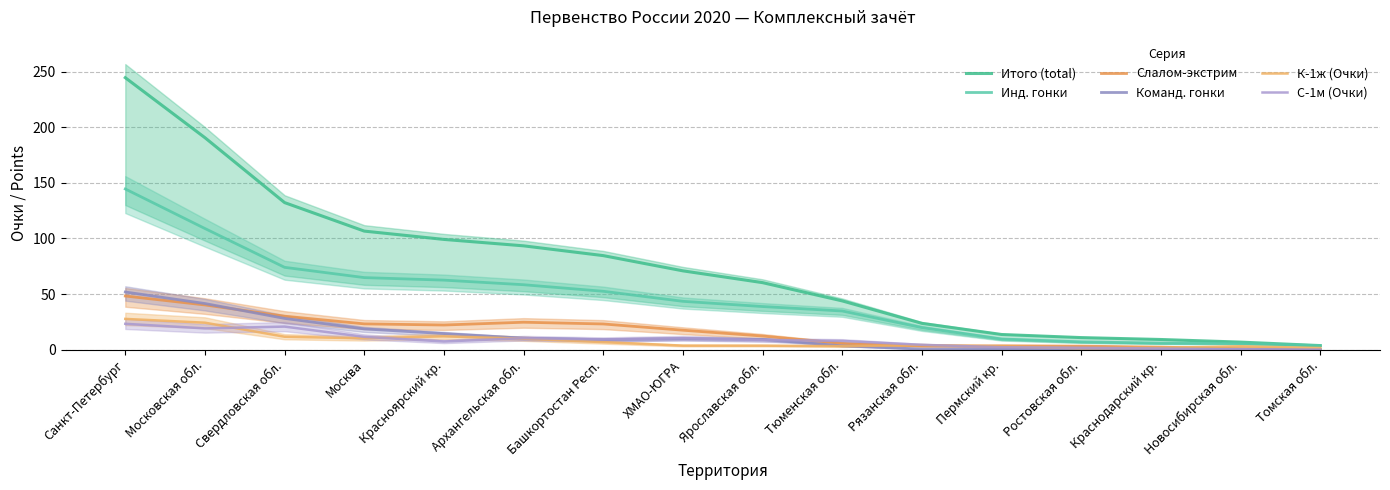

Which series changed the most between Санкт-Петербург and ХМАО-ЮГРА?

Итого (total)